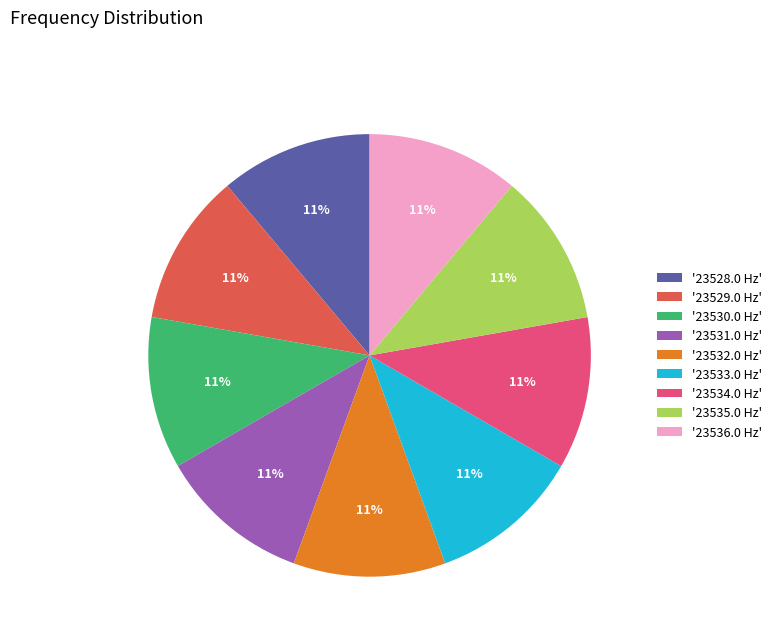

To the nearest percent, what portion does '23534.0 Hz' represent?

11%